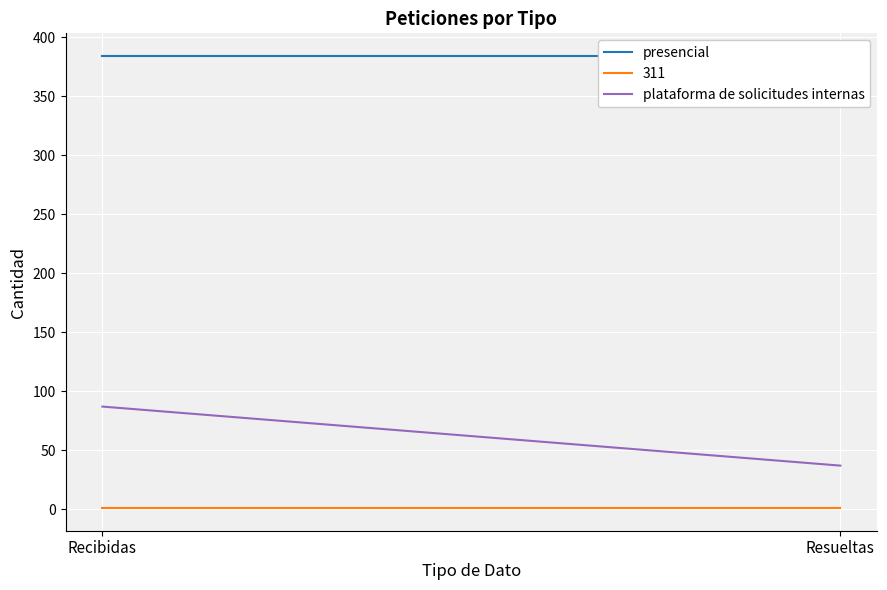

Rank the series at Recibidas from lowest to highest value.

plataforma de solicitudes internas, presencial